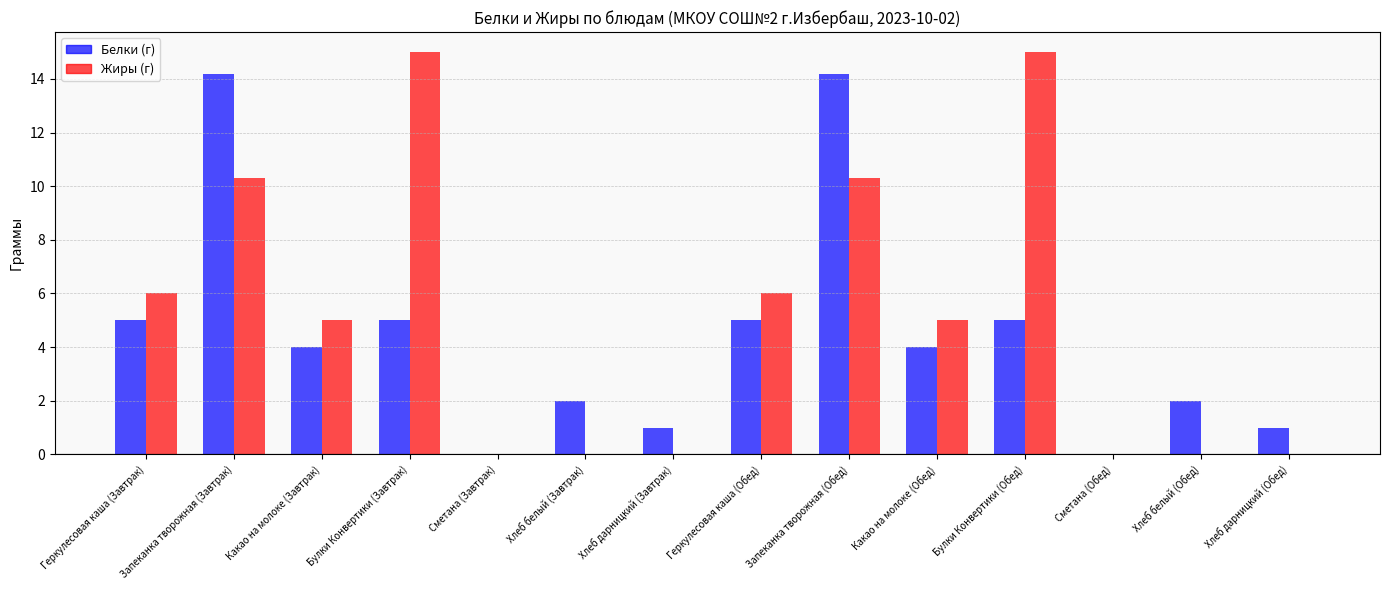

Are the bars grouped side by side (vs. stacked)?

Yes